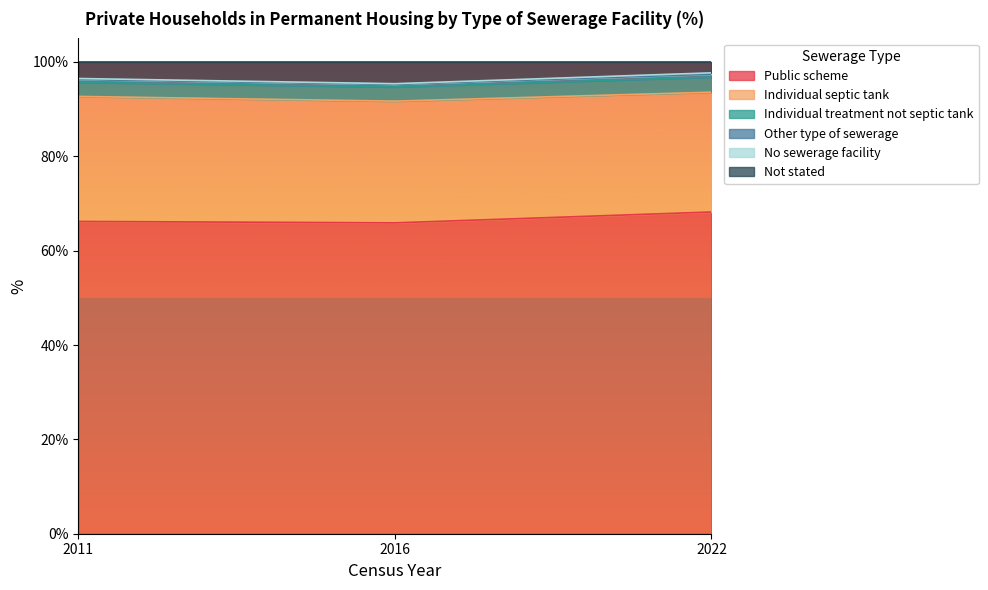

Between 2011 and 2022, which series saw the biggest shift?

Public scheme